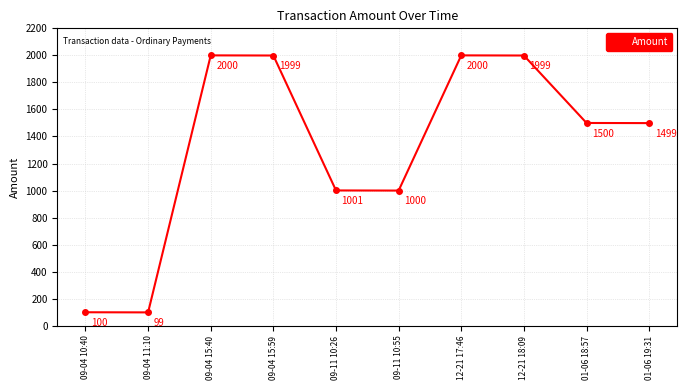

The chart shows a value of 1309 at 09-11 10:26. True or false?

False